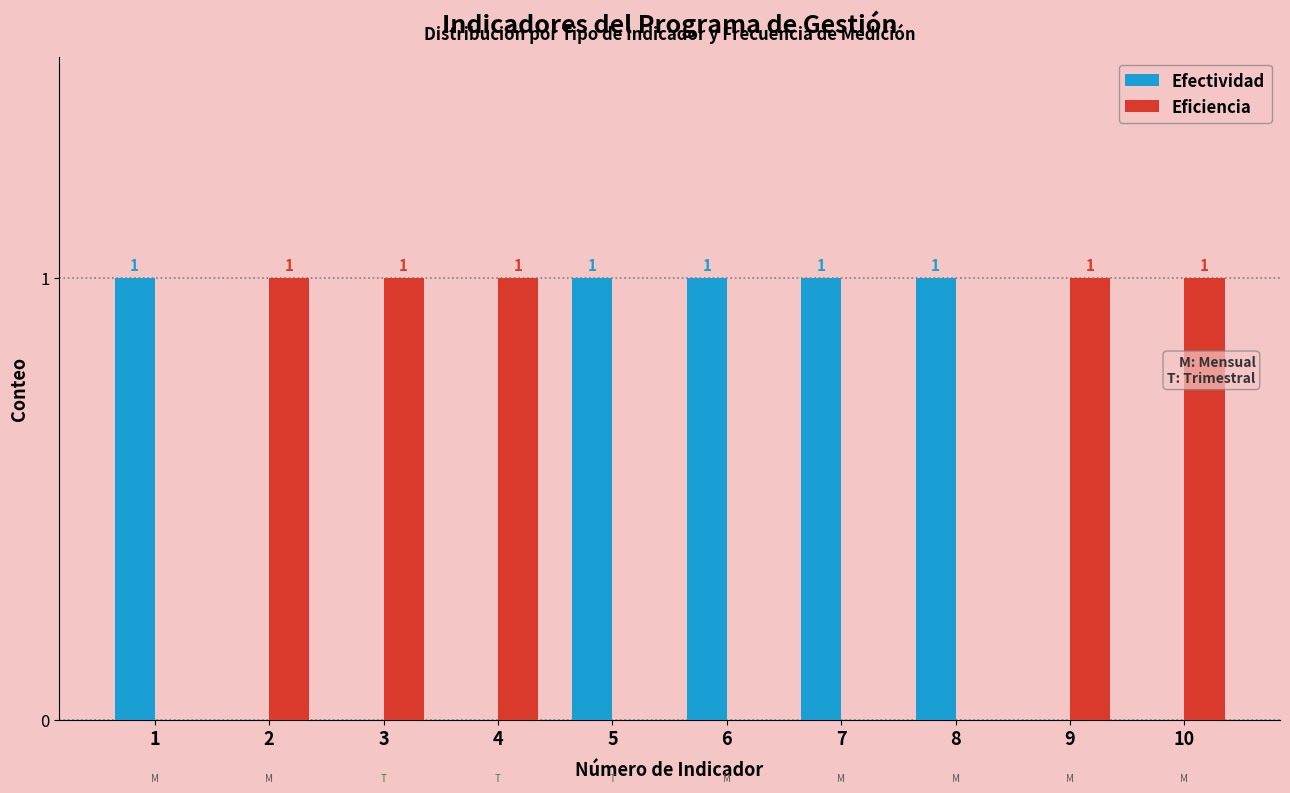

Reading right to left, what are all the values shown in this chart?

Efectividad: 10=0	9=0	8=1	7=1	6=1	5=1	4=0	3=0	2=0	1=1
Eficiencia: 10=1	9=1	8=0	7=0	6=0	5=0	4=1	3=1	2=1	1=0